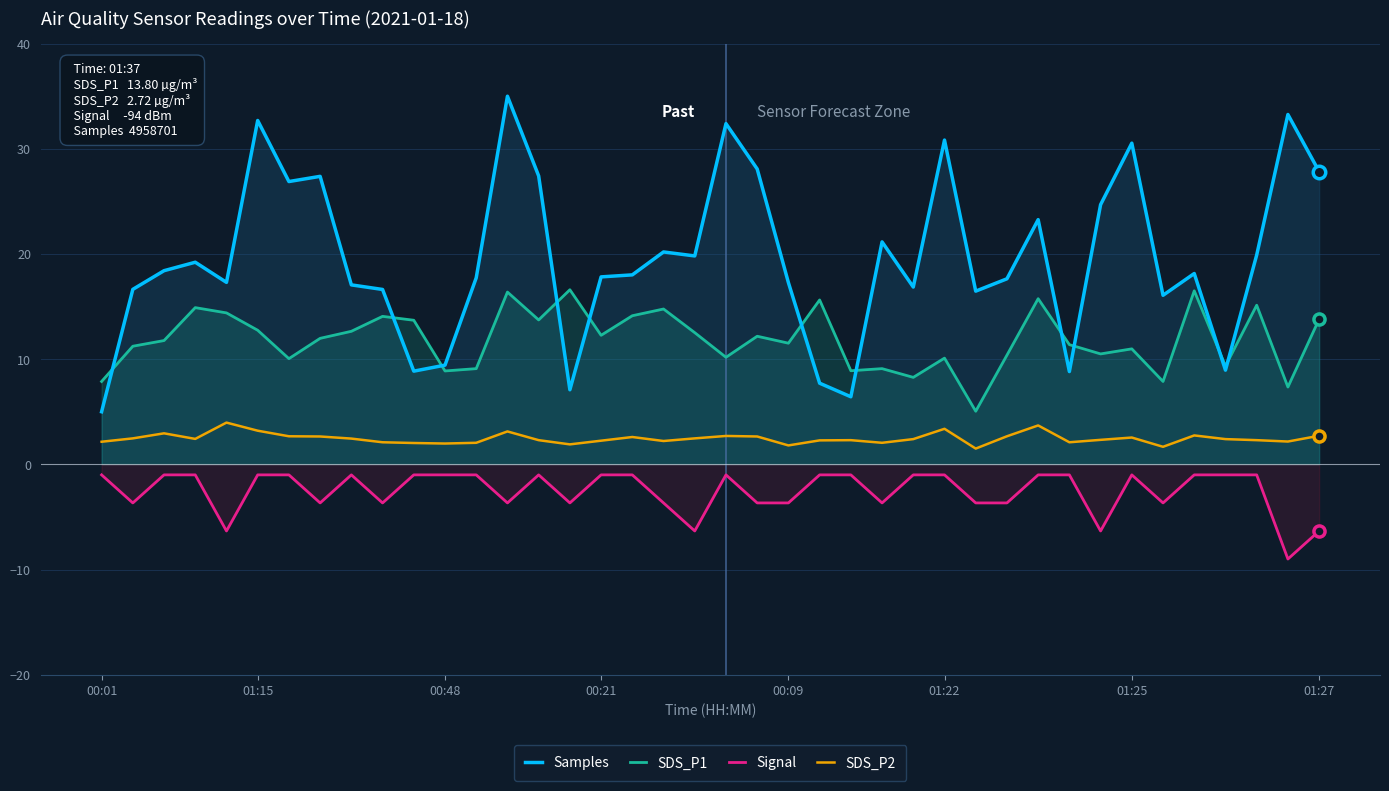

True or false: Signal has a value of -1.0 at 14.

True